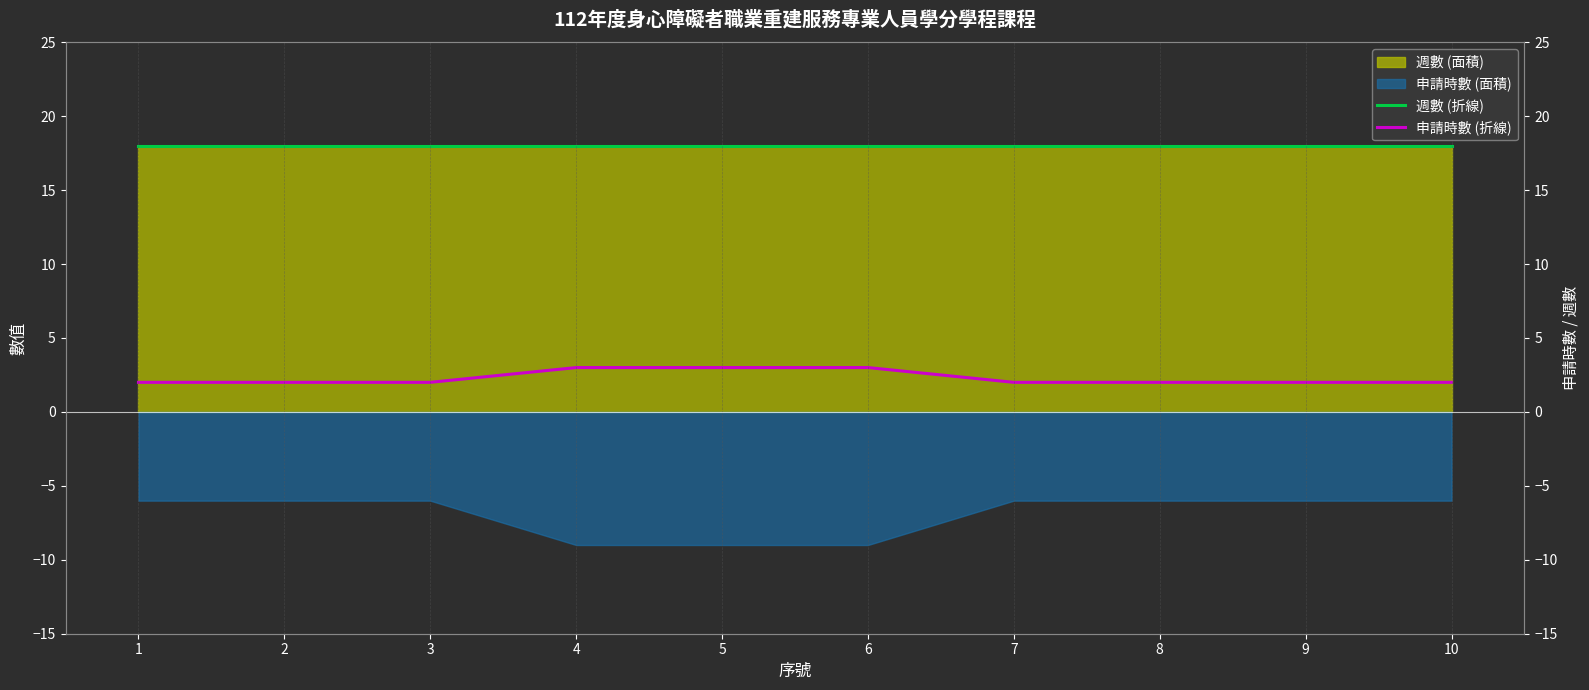

The value of 申請時數 (折線) at 8 is 0. True or false?

False